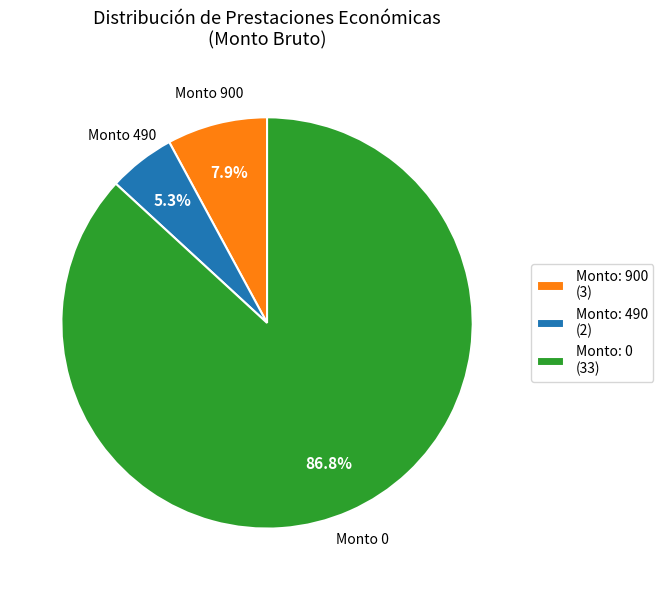

Which has a higher value, Monto: 900 (3) or Monto: 0 (33)?

Monto: 0 (33)